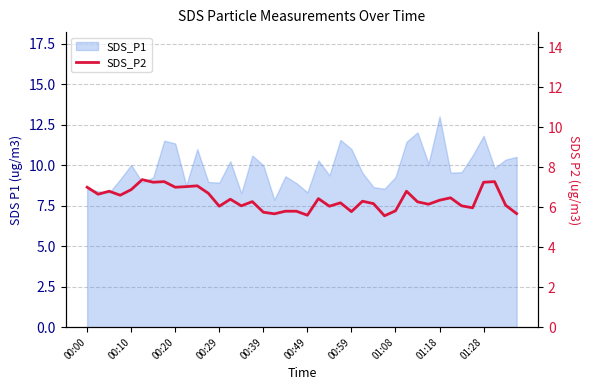

Approximately how many times larger is the value at 01:08 compared to 00:29?

1.0